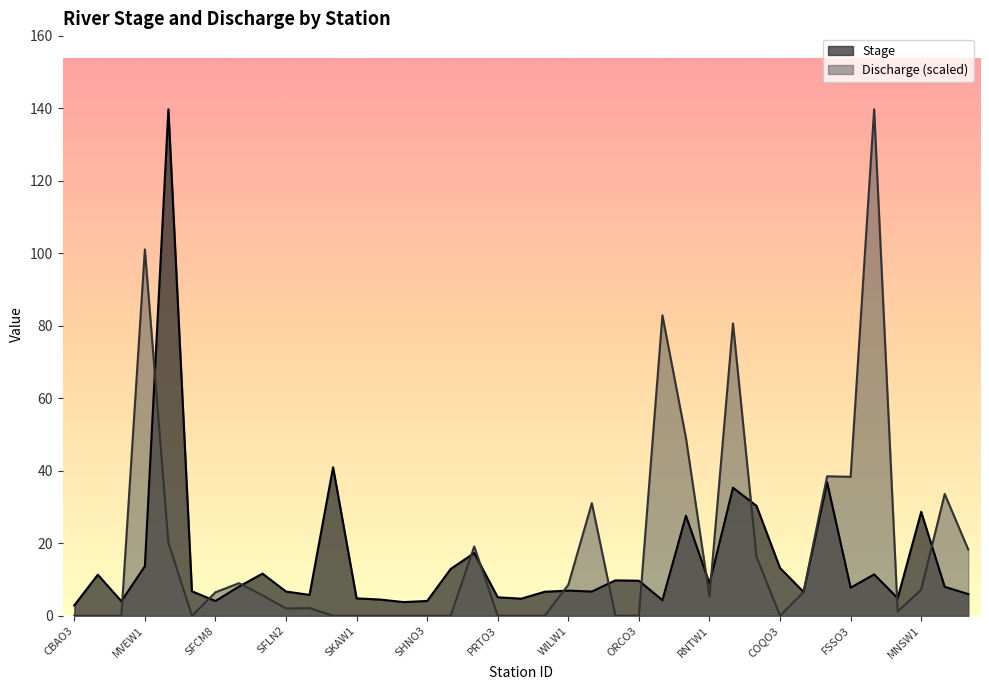

What is the maximum value shown in the chart?

139.7